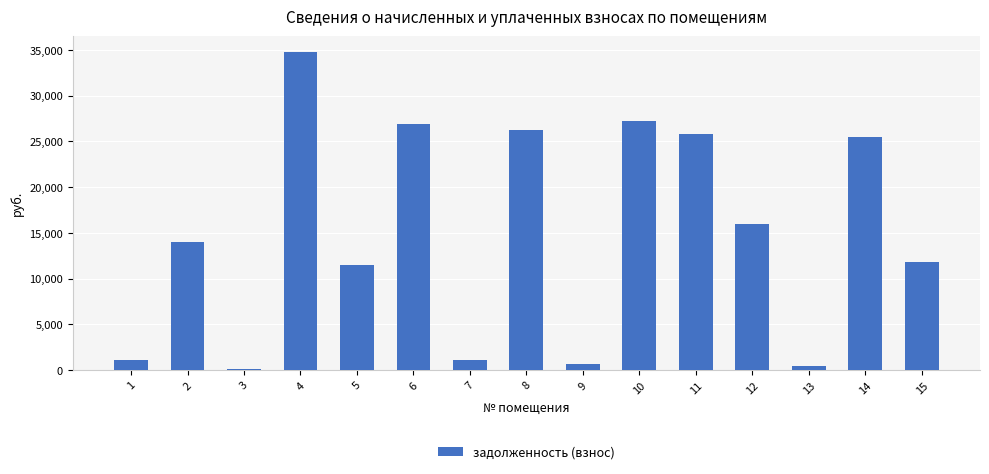

What is the maximum value shown in the chart?

34769.3